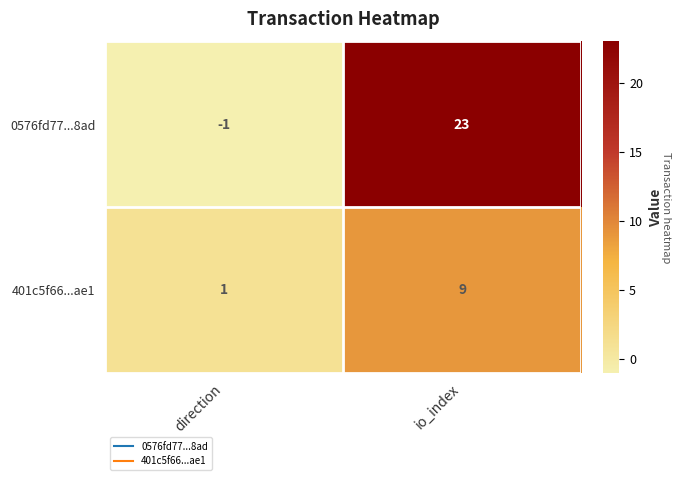

The value of 401c5f66...ae1 at direction is 1. True or false?

True